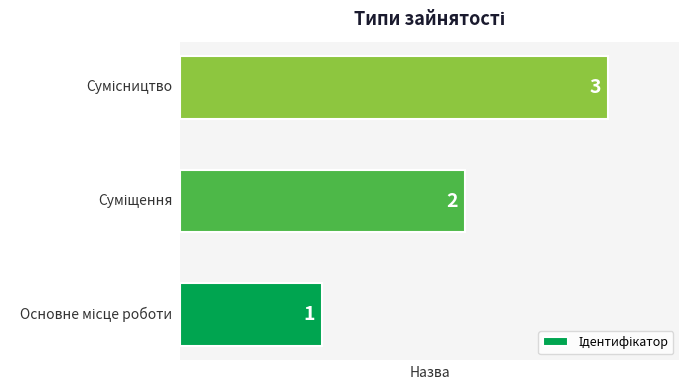

What is the maximum value shown in the chart?

3